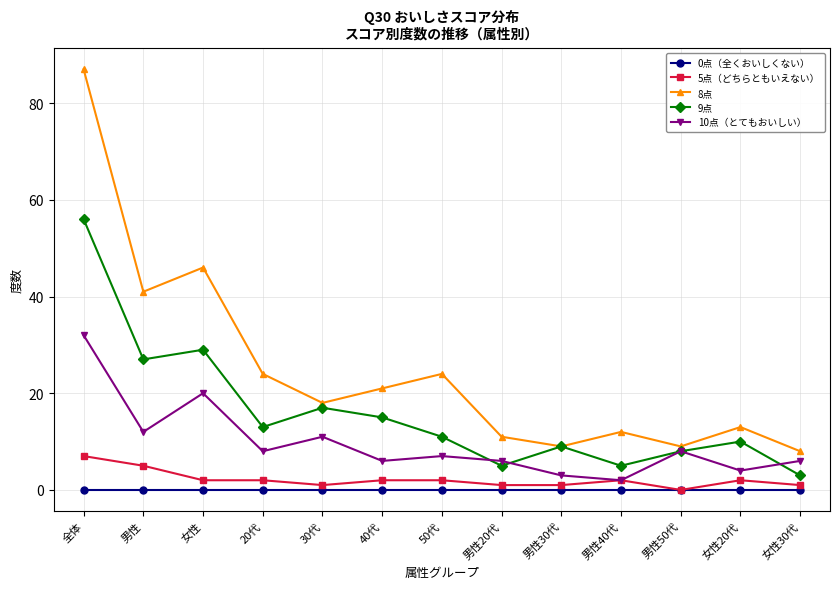

What is the spread (max minus min) of values at 男性50代?

9